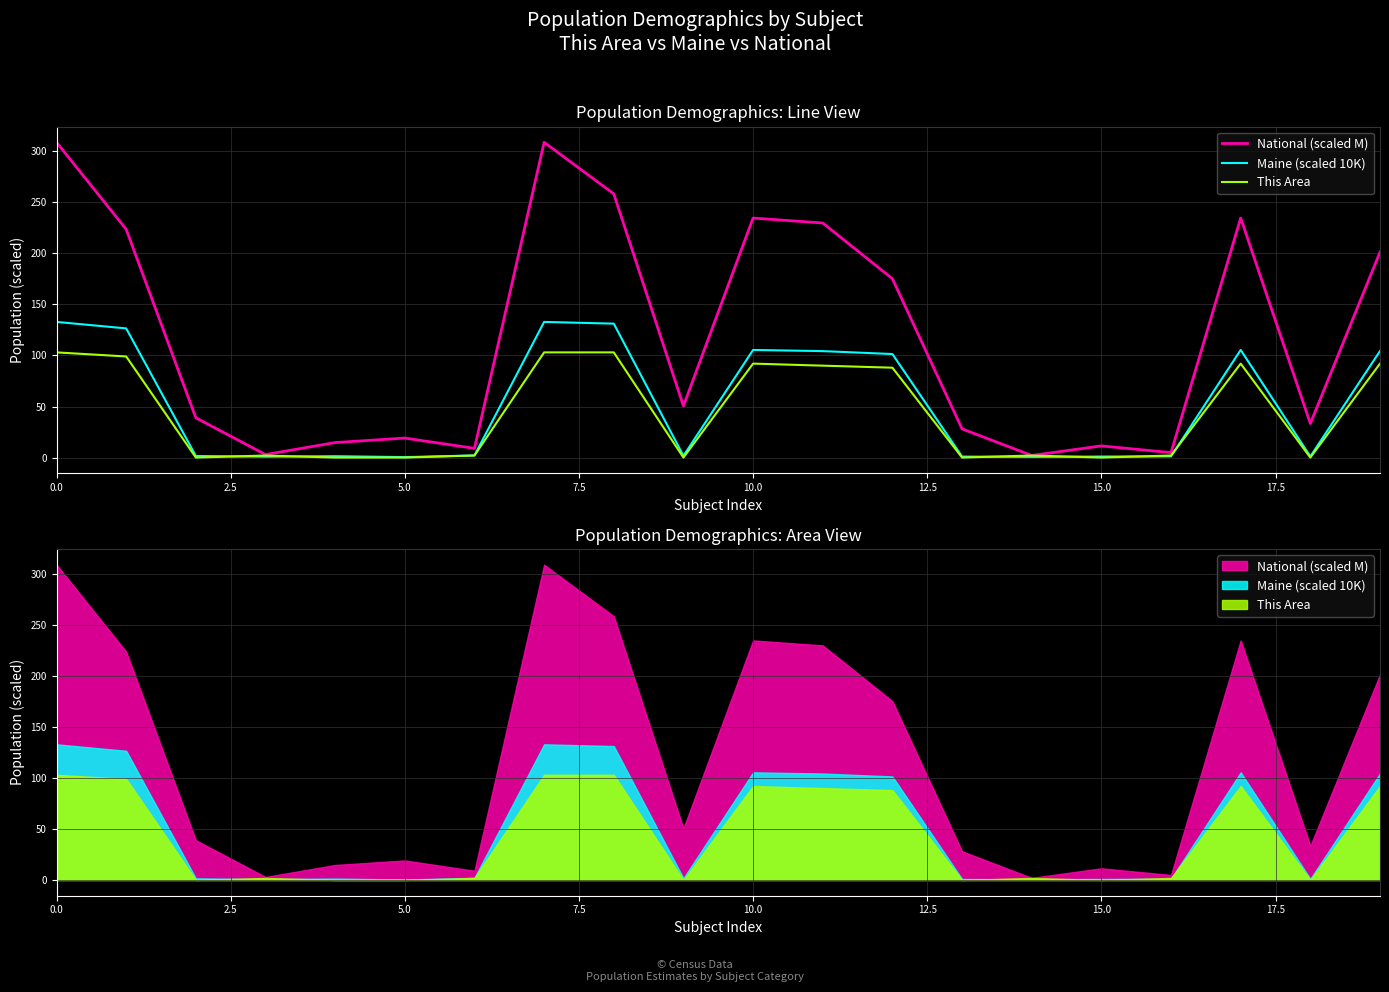

Reading left to right, transcribe all the data shown in this chart.

National (scaled M): 308.7	223.6	38.9	2.9	14.7	19.1	9.0	308.7	258.3	50.5	234.6	229.7	175.1	28.1	2.0	11.4	4.8	234.6	33.3	201.2
Maine (scaled 10K): 132.8	126.5	1.6	0.9	1.4	0.4	2.1	132.8	131.1	1.7	105.4	104.2	101.4	0.9	0.6	1.0	1.1	105.4	1.1	104.3
This Area: 103.0	99.0	0.0	2.0	0.0	0.0	2.0	103.0	103.0	0.0	92.0	90.0	88.0	0.0	2.0	0.0	2.0	92.0	0.0	92.0